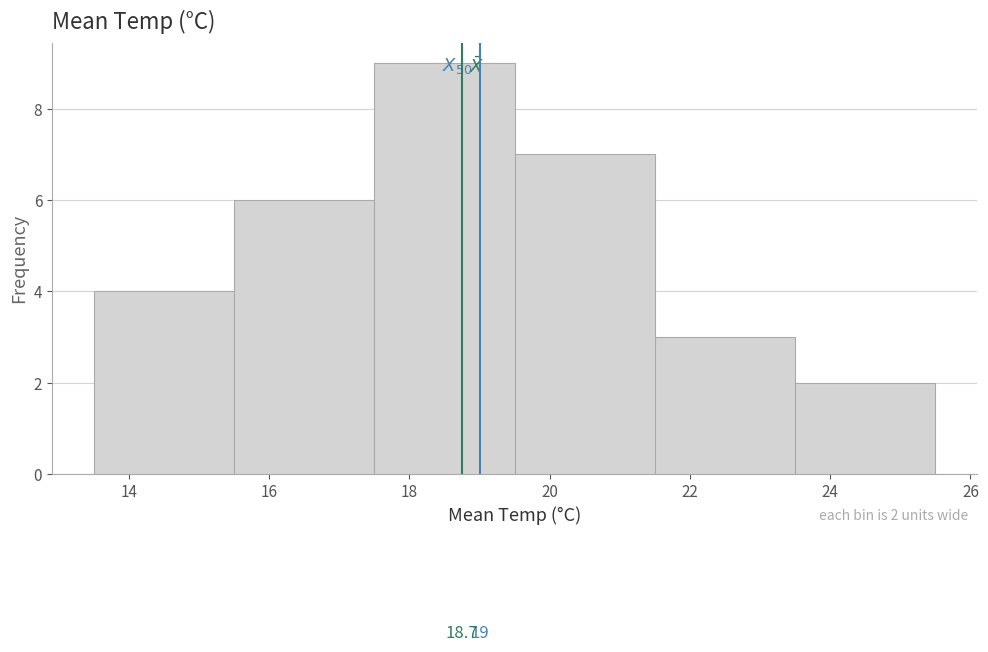

Which range on the x-axis has the tallest bar?

17.5 to 19.5